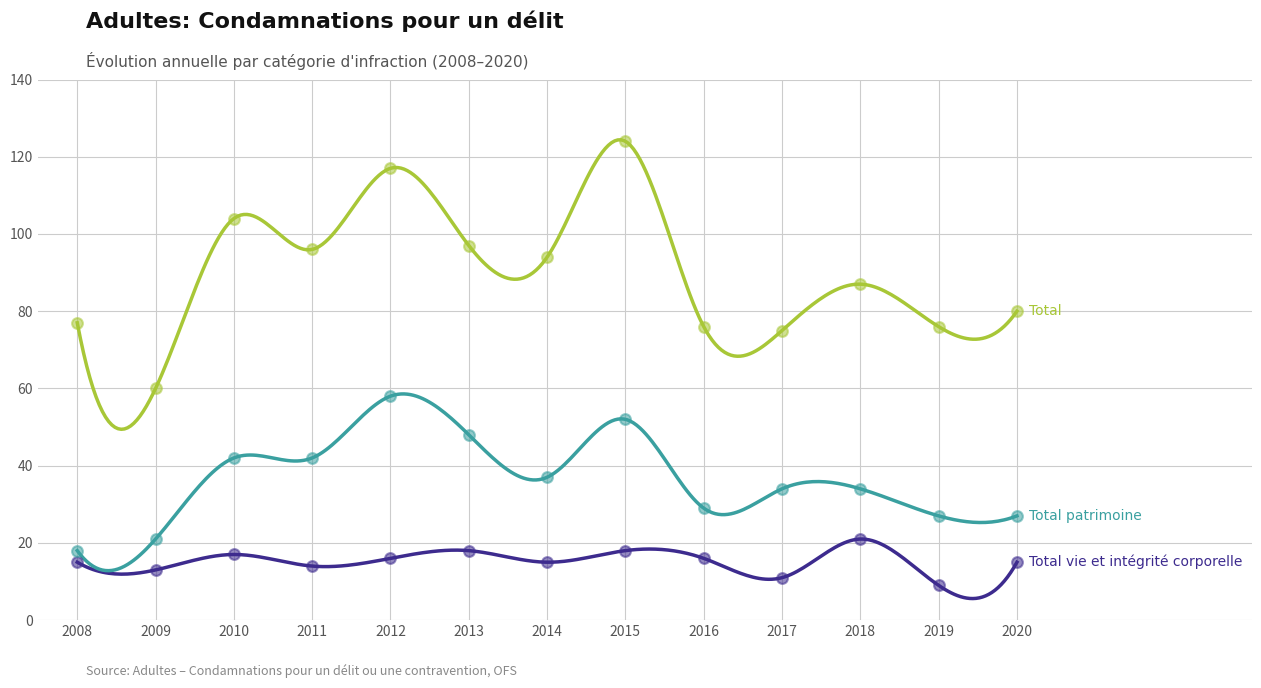

At which category is the sum across all series the highest?

2015